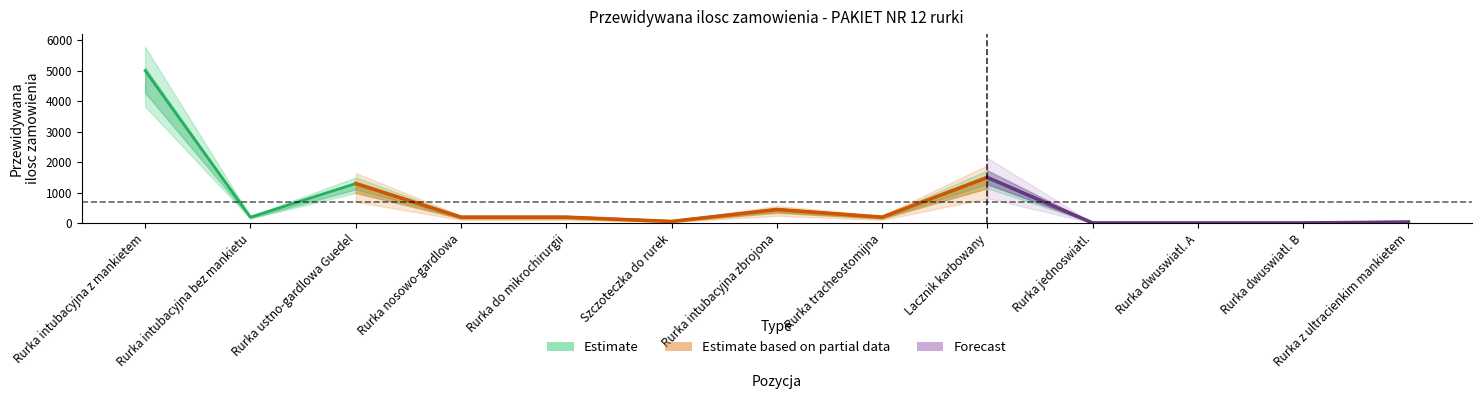

Is this an area chart (filled region under the line)?

No